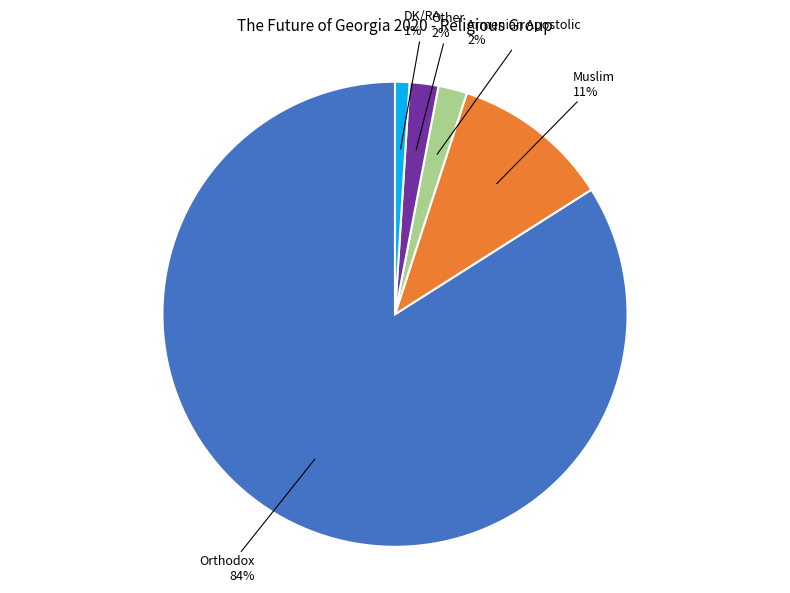

Is there any slice that represents more than half of the pie?

Yes